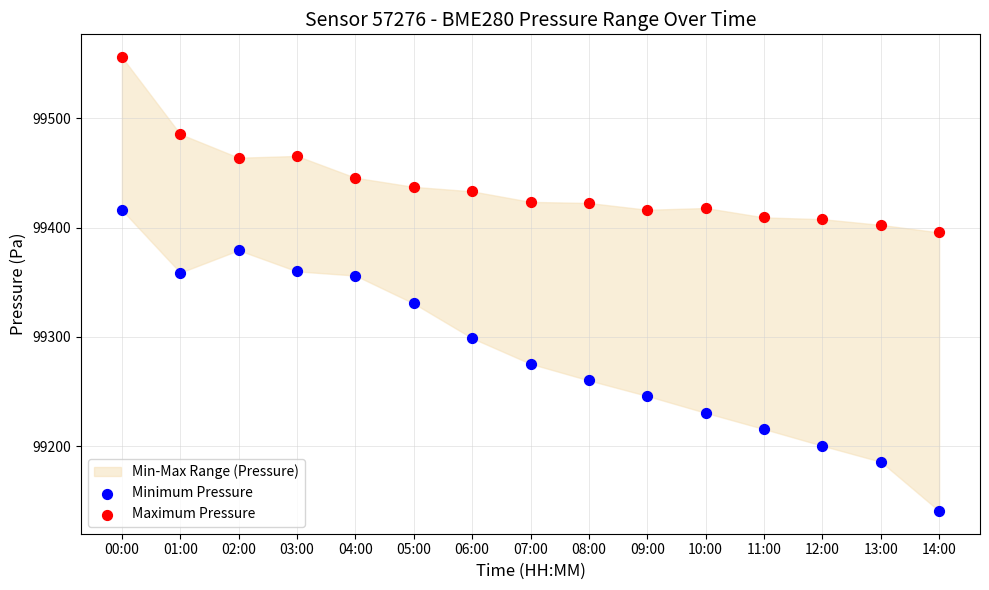

Which series has the widest spread of Y values?

Minimum Pressure